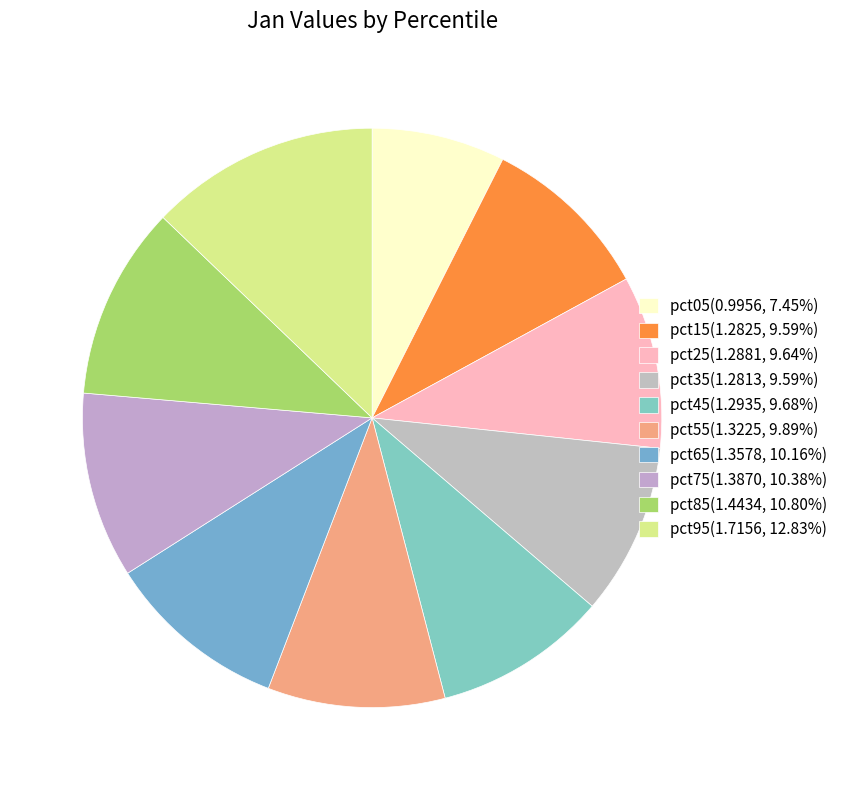

What is the ratio of the value at pct25 to the value at pct85?

0.9